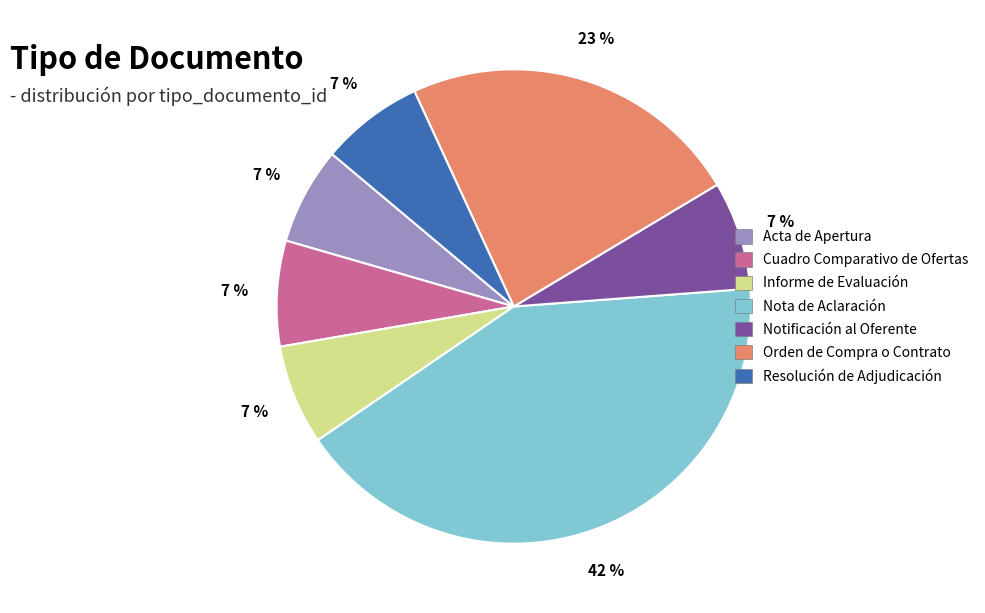

Between Notificación al Oferente and Orden de Compra o Contrato, which is larger?

Orden de Compra o Contrato